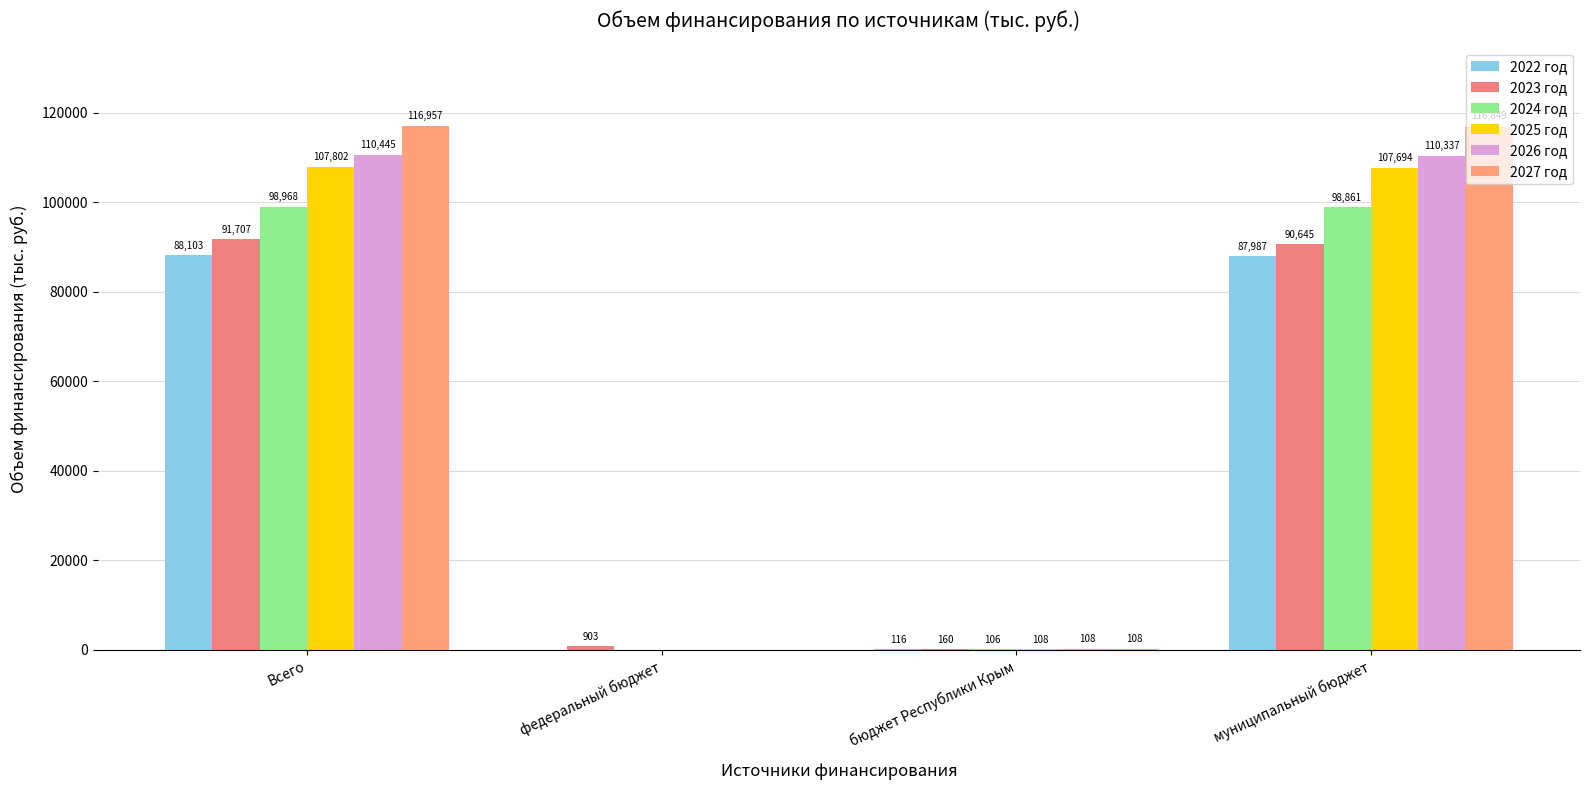

List the series in order of their peak value, highest first.

2027 год, 2026 год, 2025 год, 2024 год, 2023 год, 2022 год